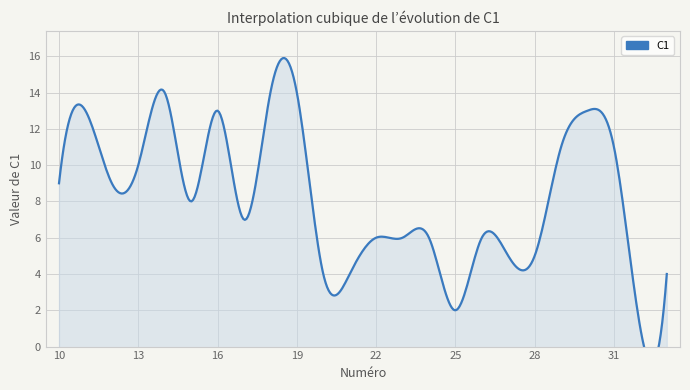

List the labels in order of value, smallest first.

32, 25, 20, 21, 33, 27, 28, 22, 23, 24, 26, 17, 15, 10, 12, 13, 29, 31, 11, 16, 30, 14, 18, 19